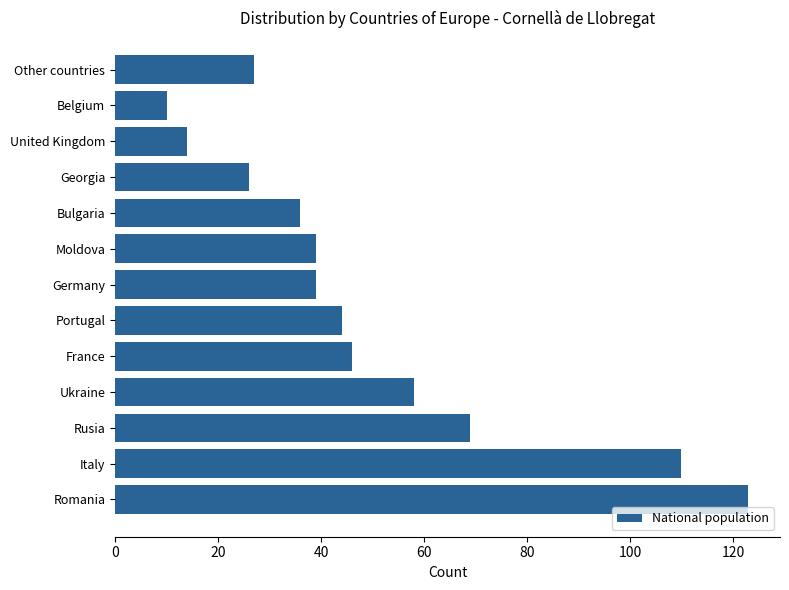

What is the change in value from Portugal to Germany?

-5